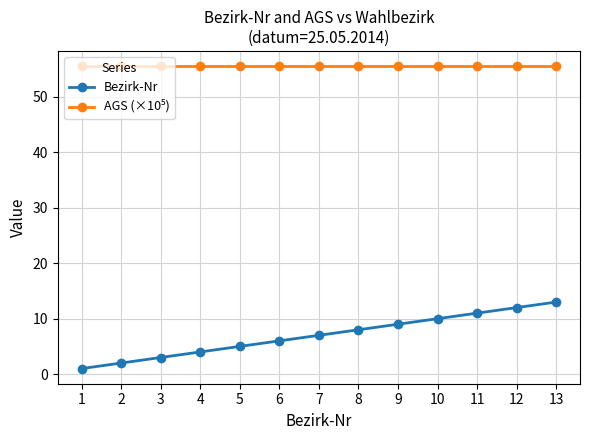

What is the maximum value shown in the chart?

55.5